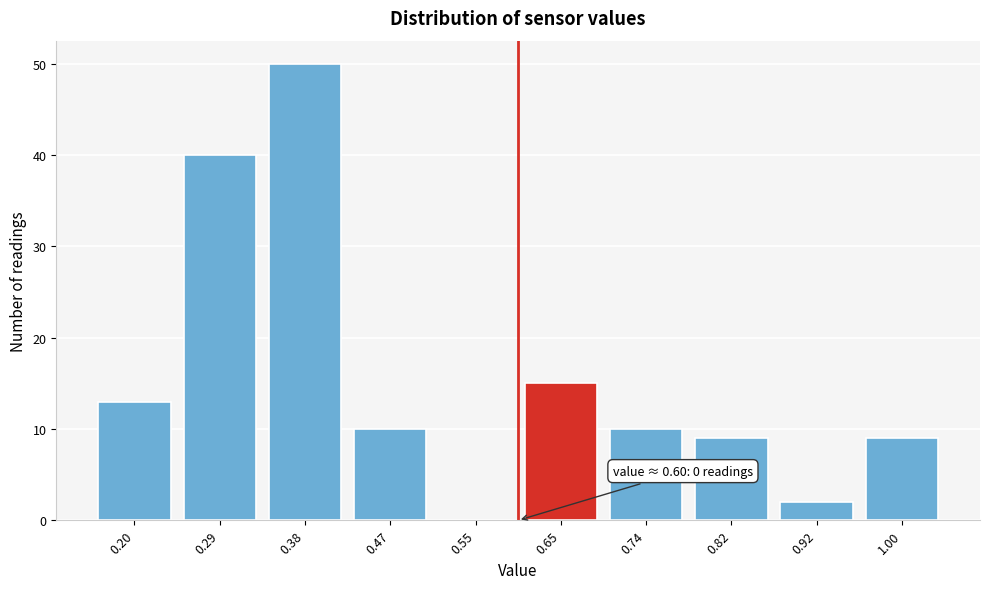

Over which range of the x-axis is the bar tallest?

0.33 to 0.42